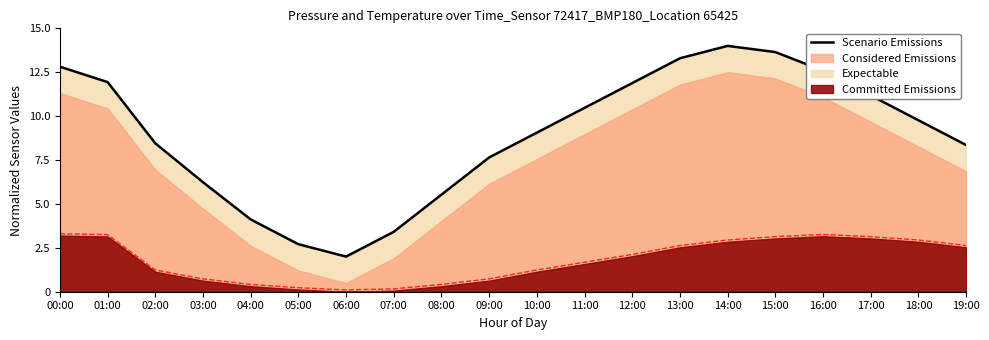

At which category does the chart reach its minimum across all series?

06:00